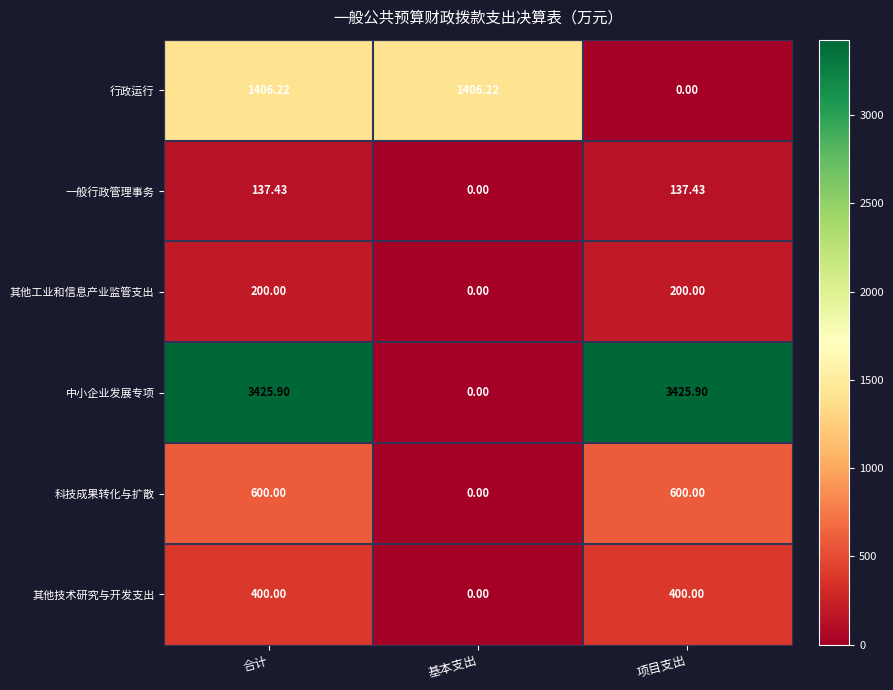

Rank the series by their maximum value, from highest to lowest.

中小企业发展专项, 行政运行, 科技成果转化与扩散, 其他技术研究与开发支出, 其他工业和信息产业监管支出, 一般行政管理事务